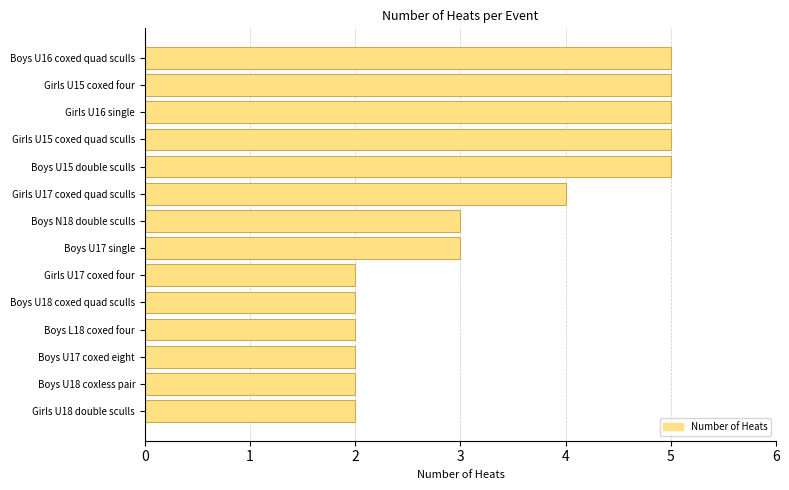

How many distinct data groups are displayed?

1